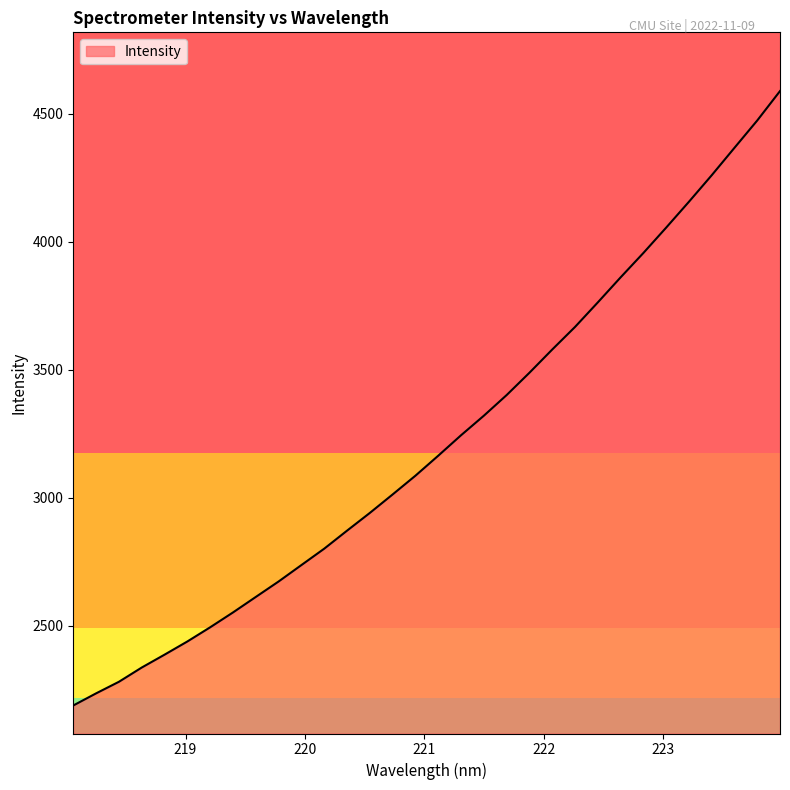

What is the difference between the maximum and minimum values?

2399.7